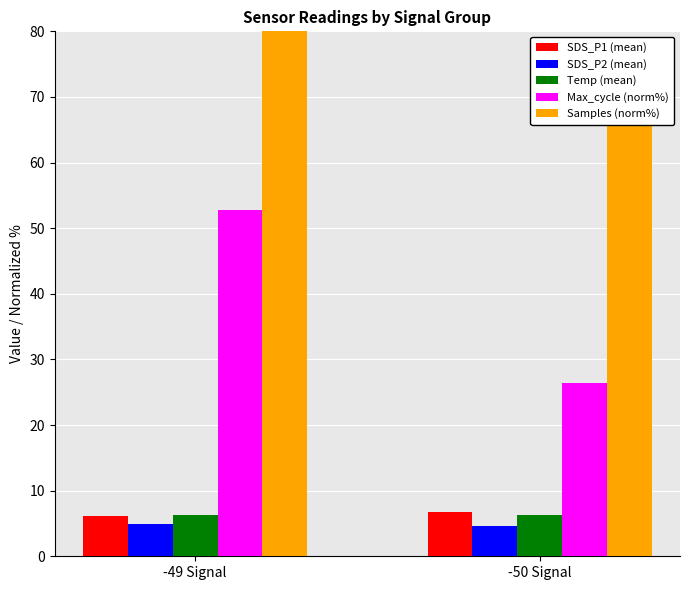

The value of SDS_P1 (mean) at -49 Signal is 8.7. True or false?

False